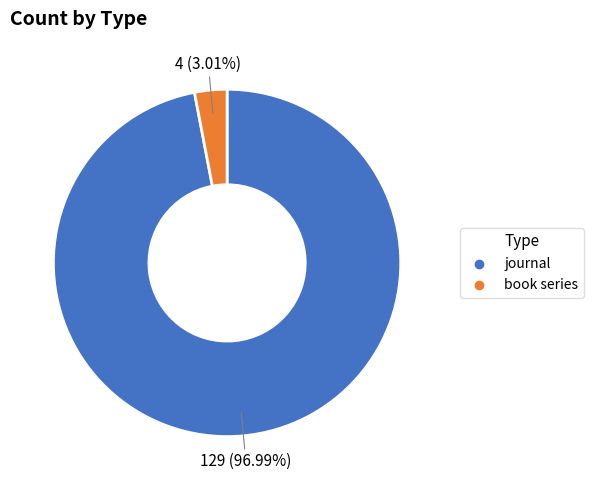

Is the sum of journal and book series greater than half?

Yes